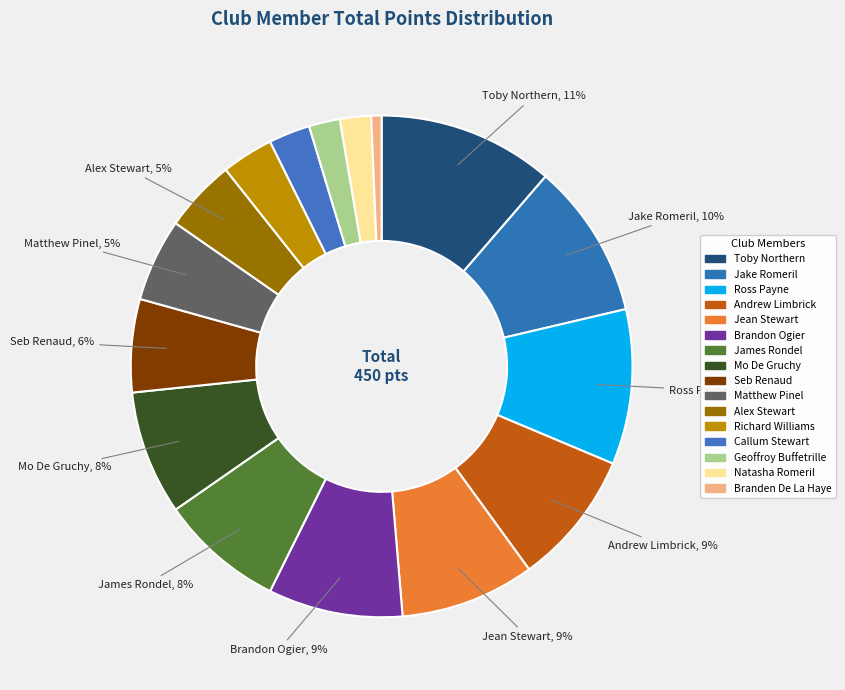

True or false: Richard Williams accounts for 3% of the total.

True